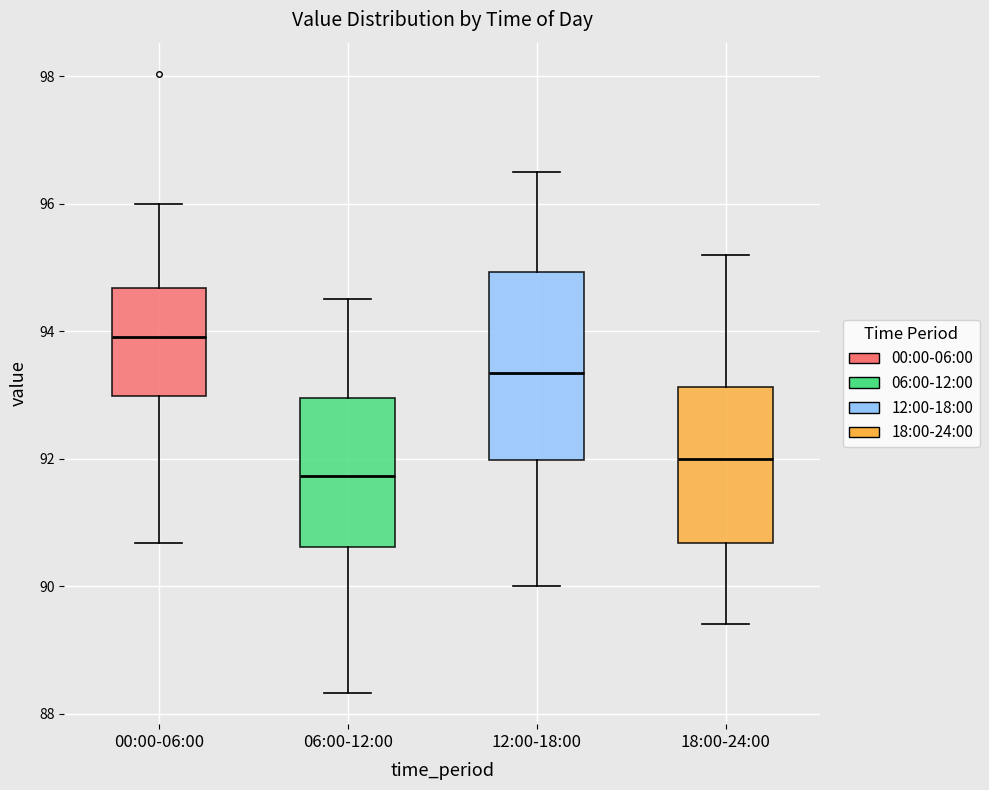

Reading left to right, transcribe this box plot: for each box, give where its median line is, the range the box spans, and where its two whiskers end, as read against the y-axis. The values are not printed on the chart, so give them approximately, as read against the axis.

00:00-06:00: median 94.0, box 93.0 to 94.6, whiskers 90.6 to 96.0
06:00-12:00: median 91.8, box 90.6 to 93.0, whiskers 88.4 to 94.6
12:00-18:00: median 93.4, box 92.0 to 95.0, whiskers 90.0 to 96.6
18:00-24:00: median 92.0, box 90.6 to 93.2, whiskers 89.4 to 95.2